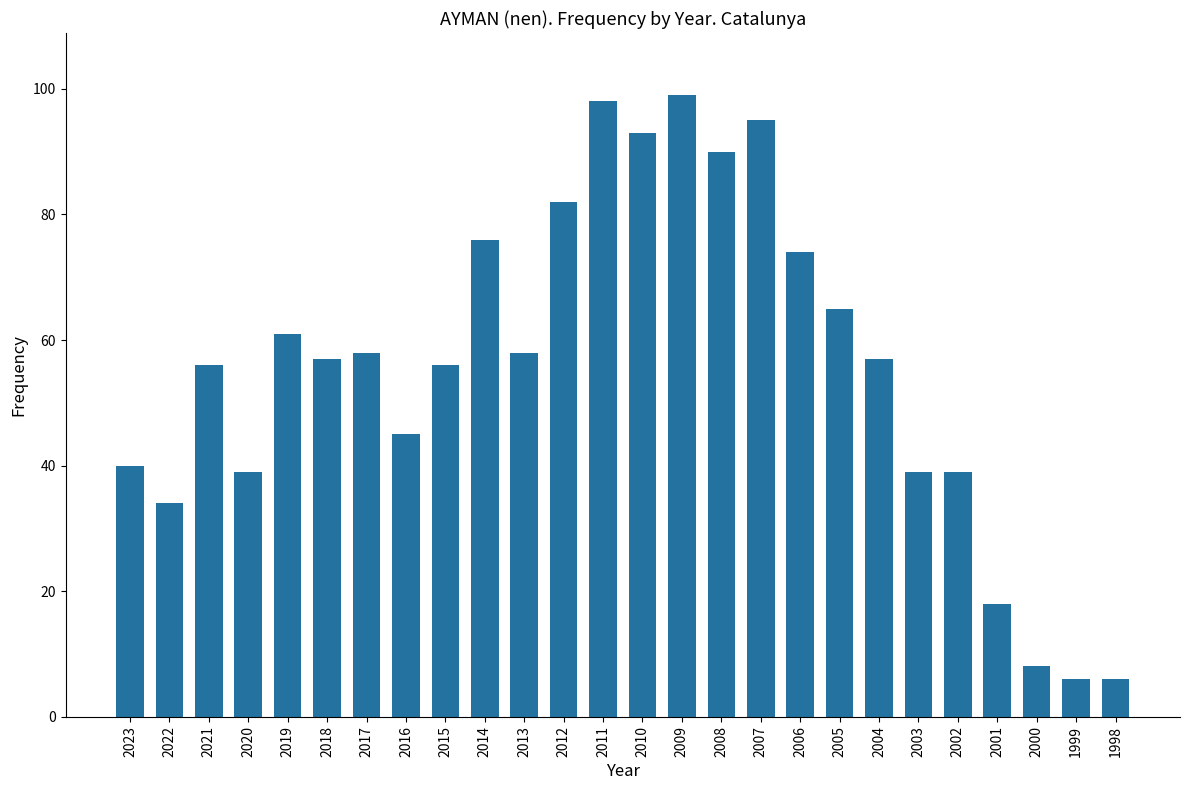

What is the difference between the maximum and minimum values?

93